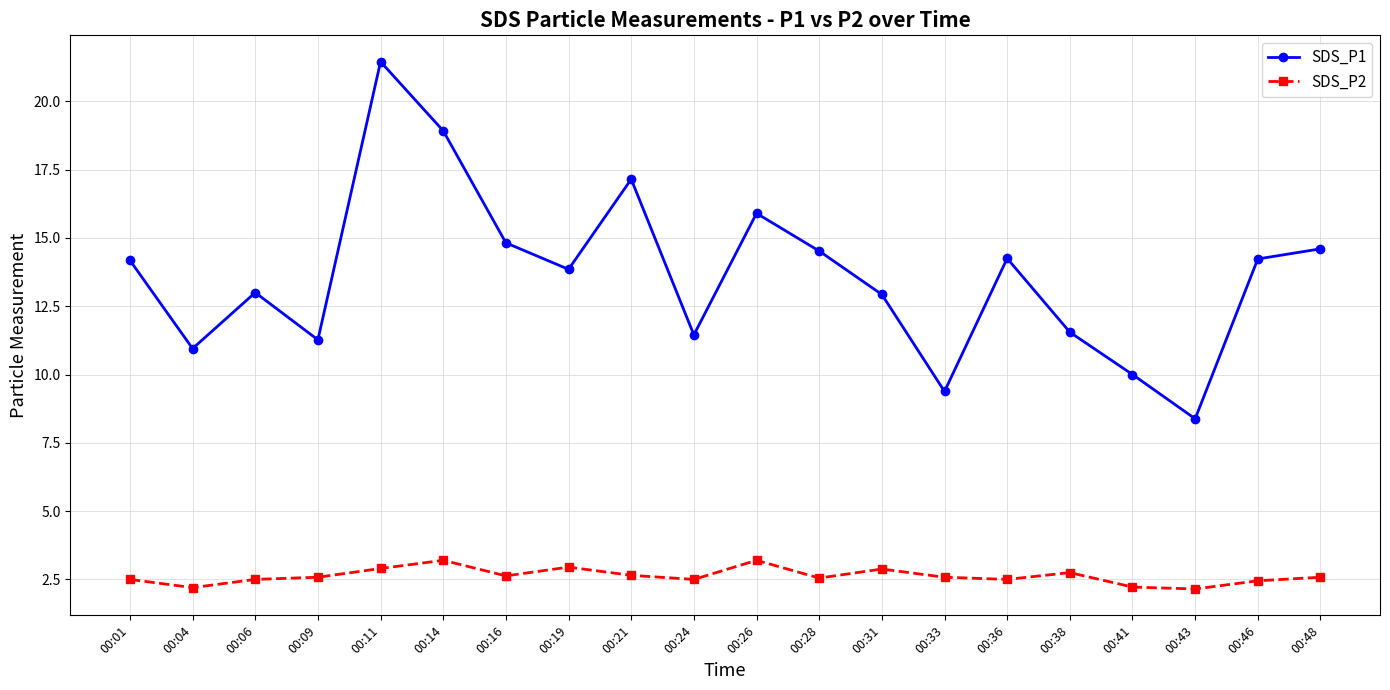

At 00:41, list the series in order from smallest to largest.

SDS_P2, SDS_P1